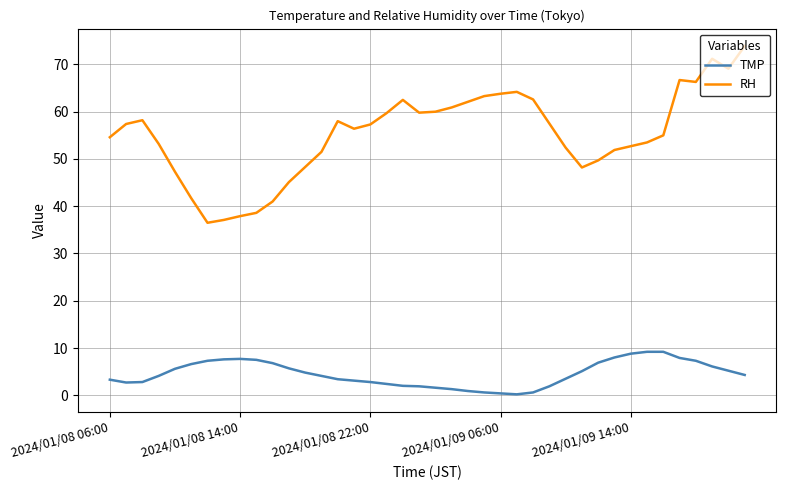

At how many categories does at least one series exceed 30?

40